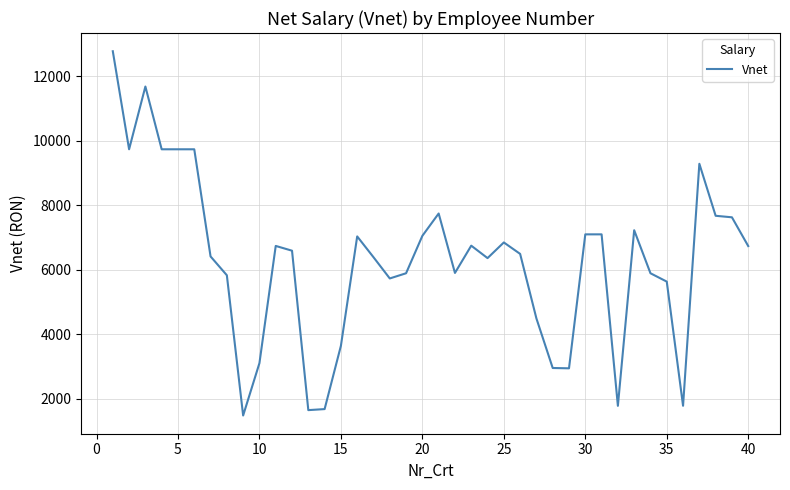

What is the difference between the maximum and minimum values?

11301